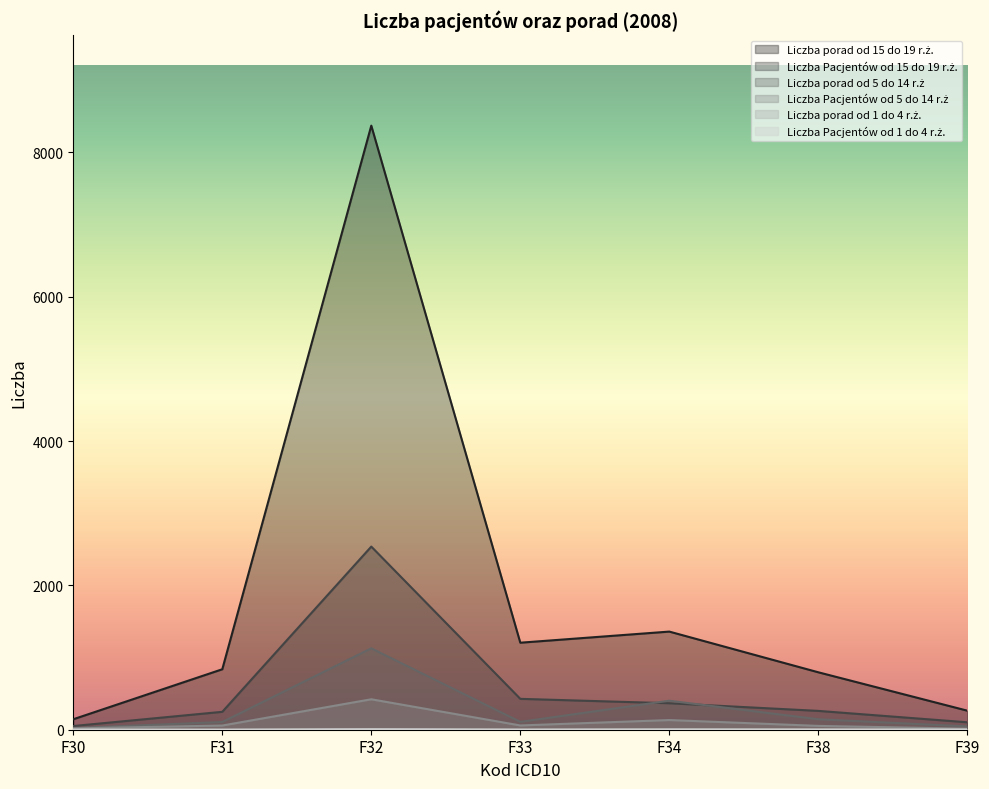

Reading right to left, what are all the values shown in this chart?

Liczba porad od 15 do 19 r.ż.: F39=264	F38=796	F34=1360	F33=1206	F32=8372	F31=838	F30=145
Liczba Pacjentów od 15 do 19 r.ż.: F39=103	F38=261	F34=367	F33=428	F32=2538	F31=248	F30=51
Liczba porad od 5 do 14 r.ż: F39=46	F38=145	F34=402	F33=109	F32=1128	F31=107	F30=23
Liczba Pacjentów od 5 do 14 r.ż: F39=14	F38=53	F34=134	F33=59	F32=422	F31=58	F30=18
Liczba porad od 1 do 4 r.ż.: F39=2	F38=2	F34=4	F33=1	F32=6	F31=0	F30=1
Liczba Pacjentów od 1 do 4 r.ż.: F39=2	F38=2	F34=3	F33=1	F32=6	F31=0	F30=1